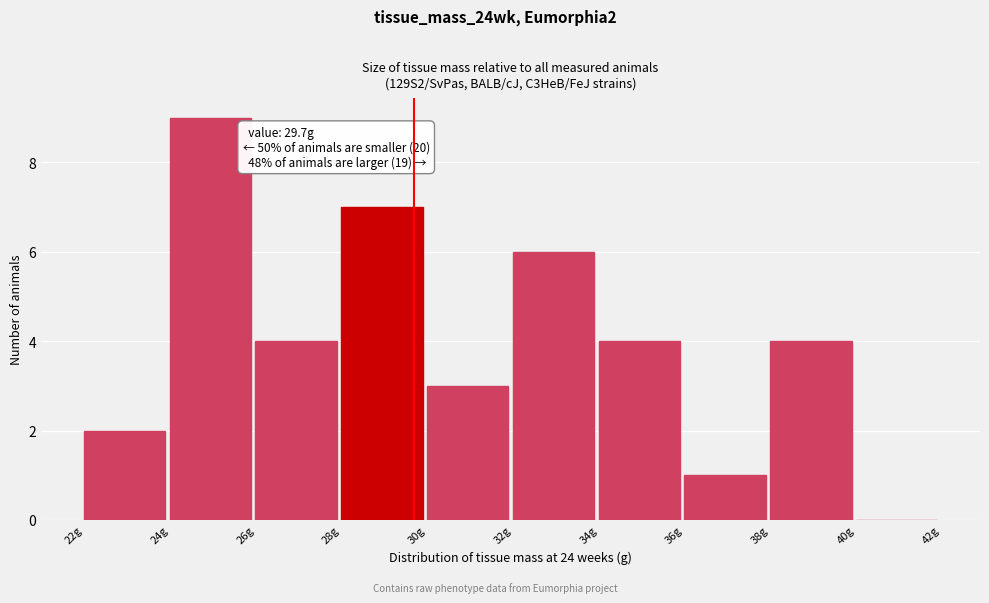

Which range on the x-axis has the tallest bar?

24 to 26